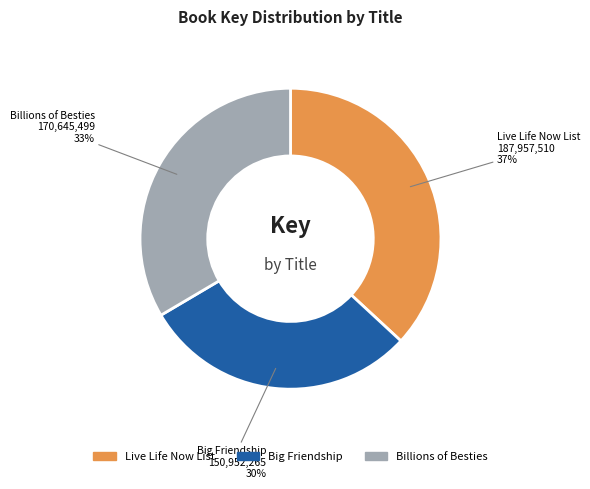

Which category has the biggest portion of the pie?

Live Life Now List